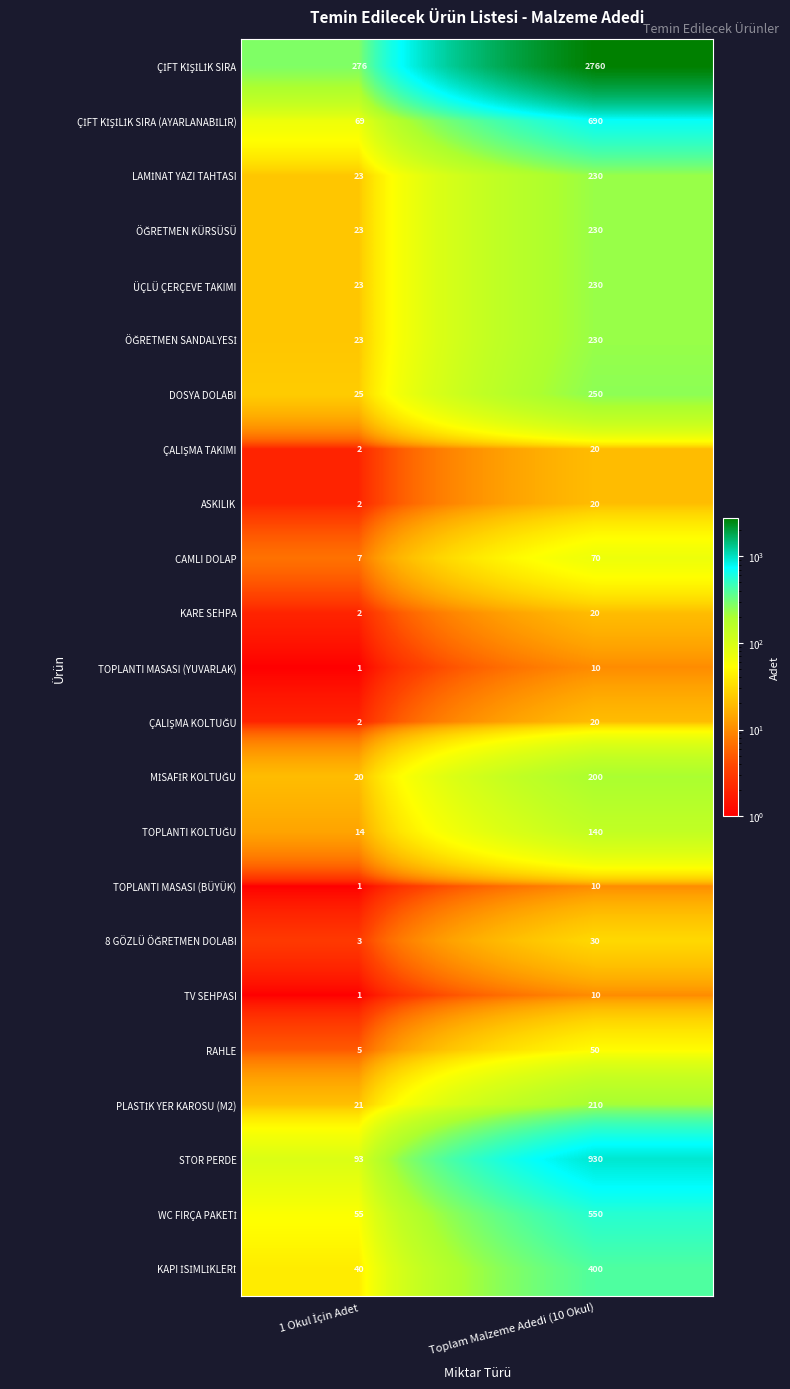

At which category is the sum across all series the highest?

Toplam Malzeme Adedi (10 Okul)